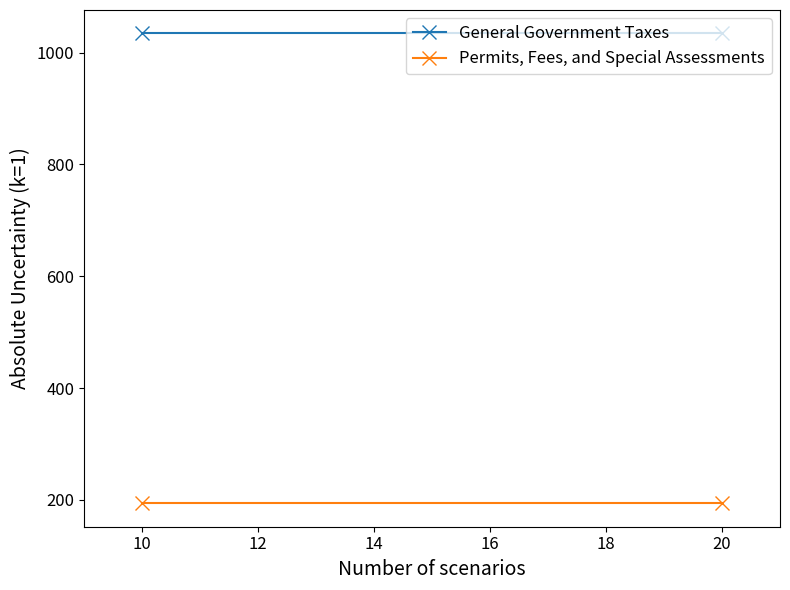

What is the total value across all series at 10?

1228.2